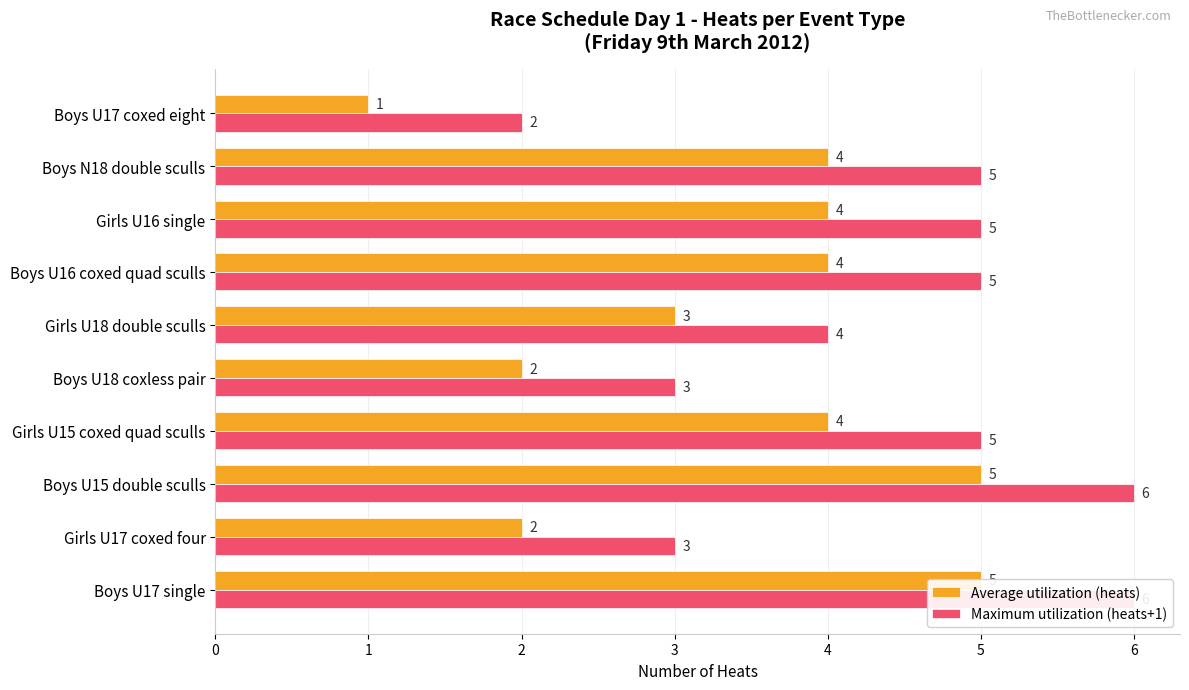

Reading left to right, list all the values displayed in this chart.

Average utilization (heats): 5	2	5	4	2	3	4	4	4	1
Maximum utilization (heats+1): 6	3	6	5	3	4	5	5	5	2